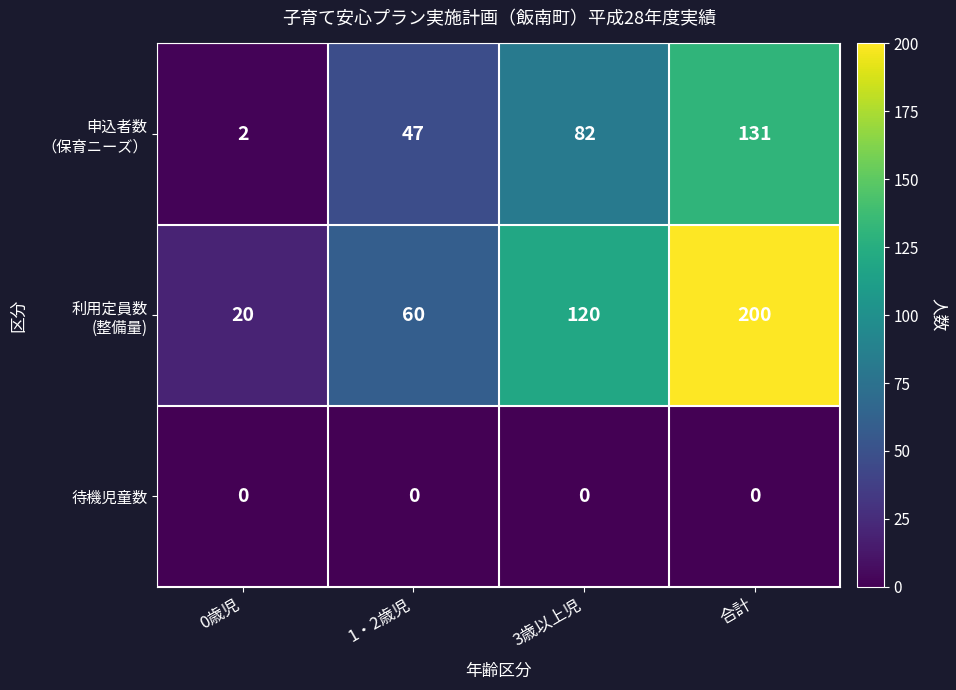

What is the total value across all series at 3歳以上児?

202